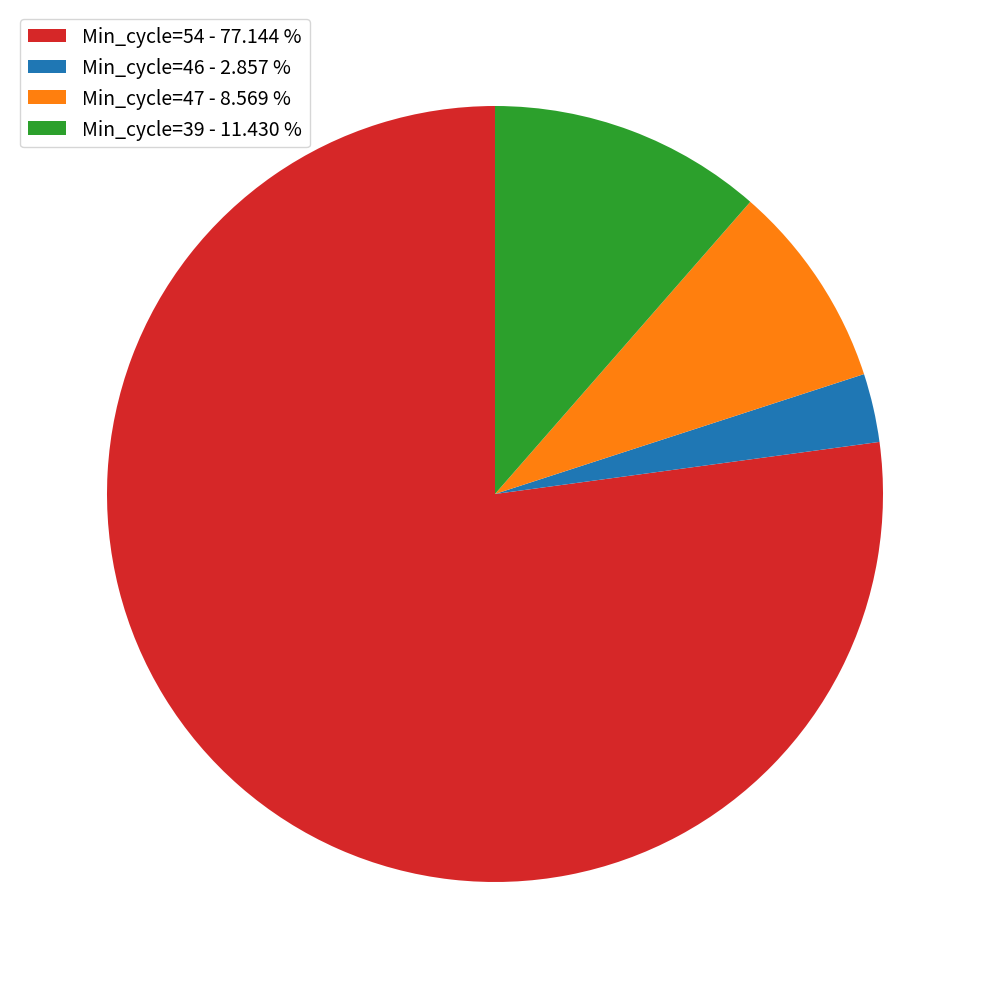

Does Min_cycle=47 - 8.569 % represent more than half of the total?

No